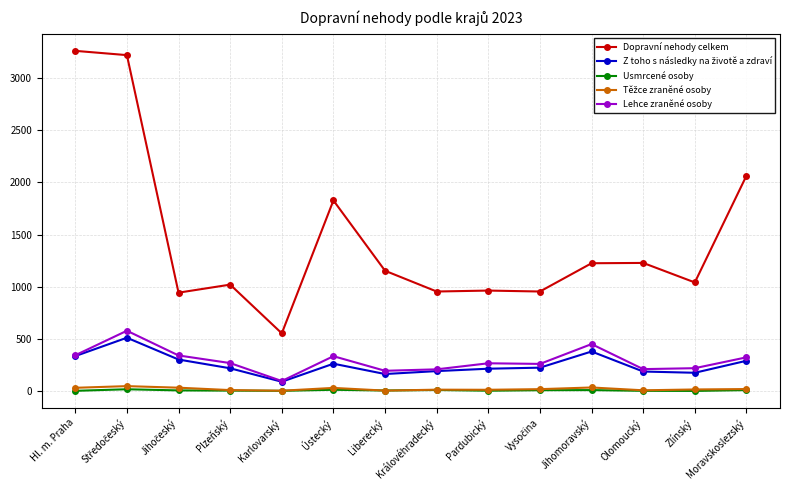

True or false: Lehce zraněné osoby has more than 0 points higher than both neighbors.

True